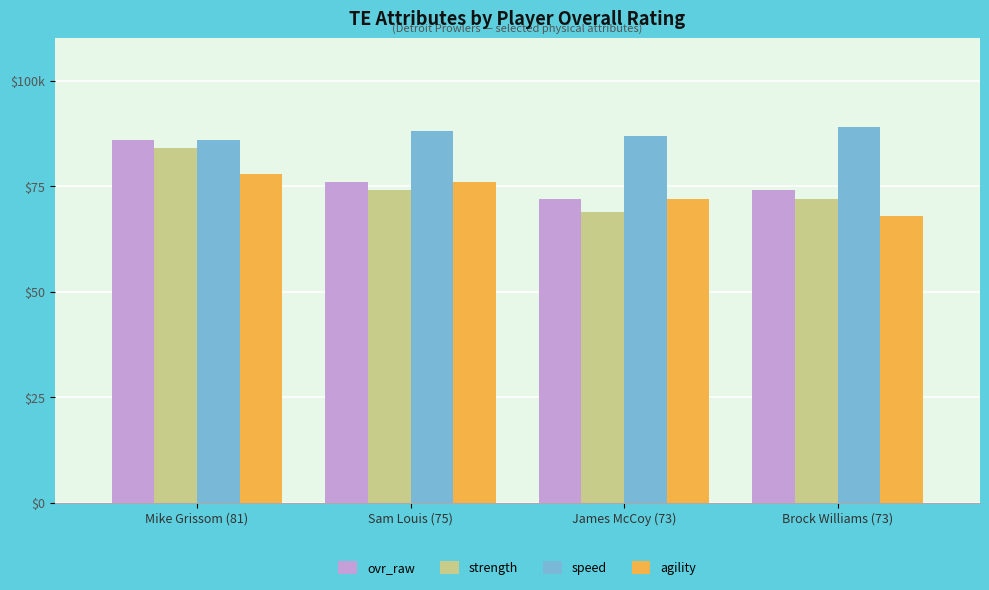

What are all the series names shown in the legend?

ovr_raw, strength, speed, agility